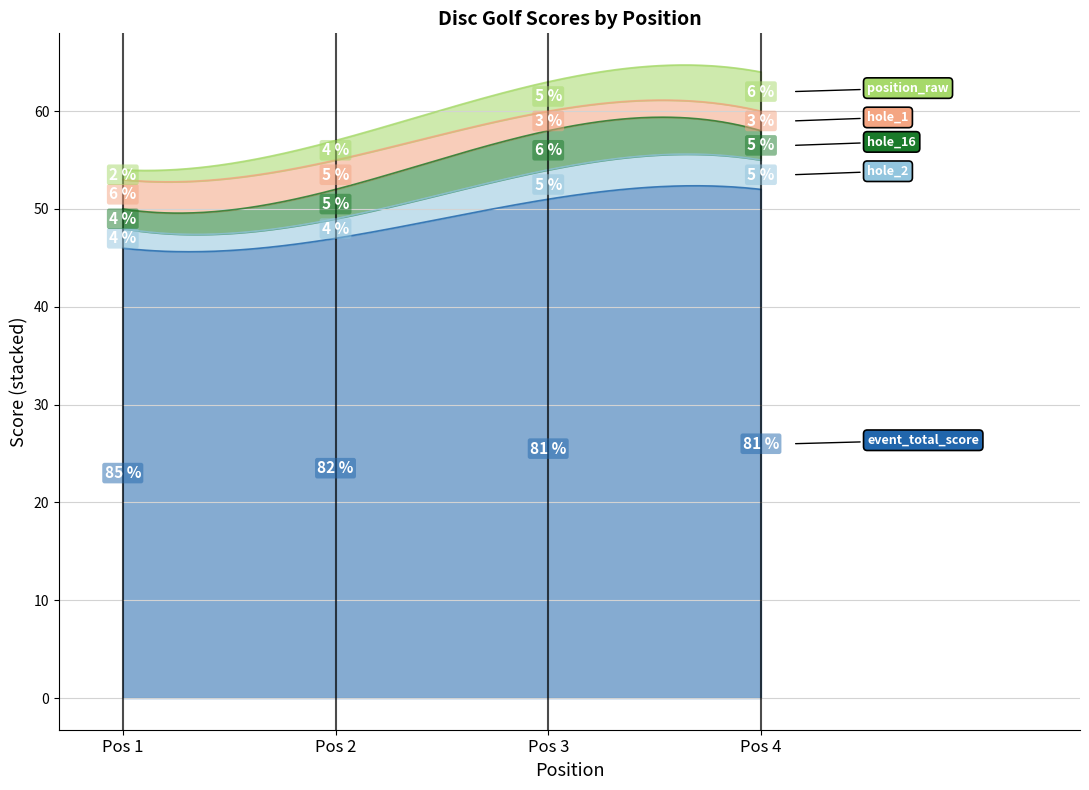

How many hole_16 values are between 3 and 4?

3